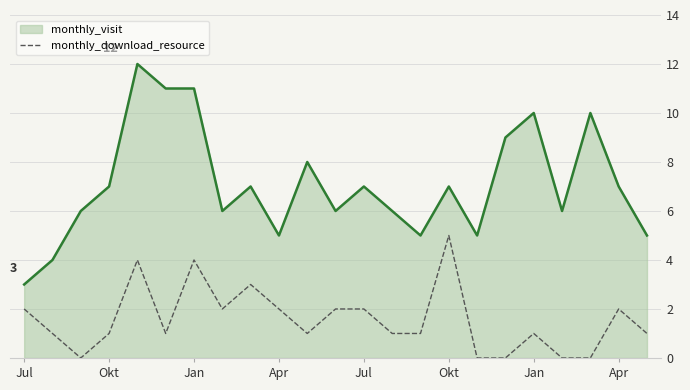

Which series has the largest total across all categories?

monthly_visit